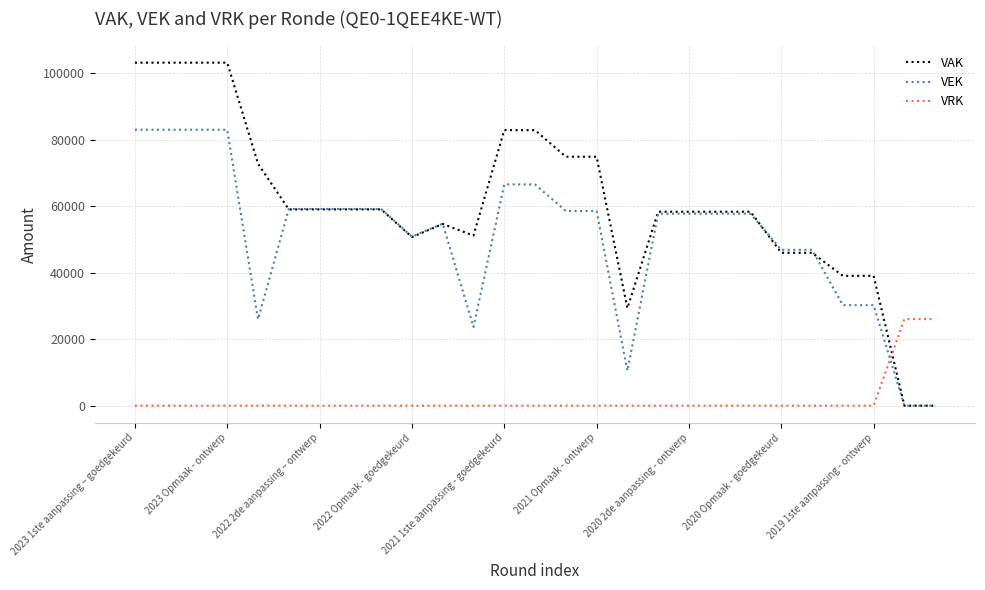

What is the greatest value displayed?

103220